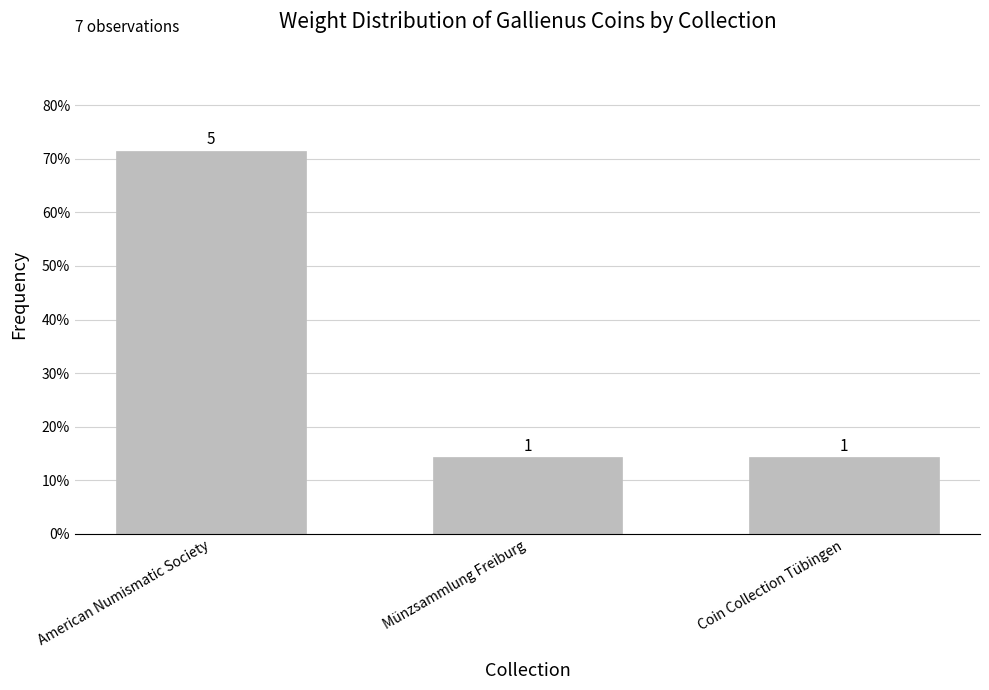

List the labels in order of value, largest first.

American Numismatic Society, Münzsammlung Freiburg, Coin Collection Tübingen